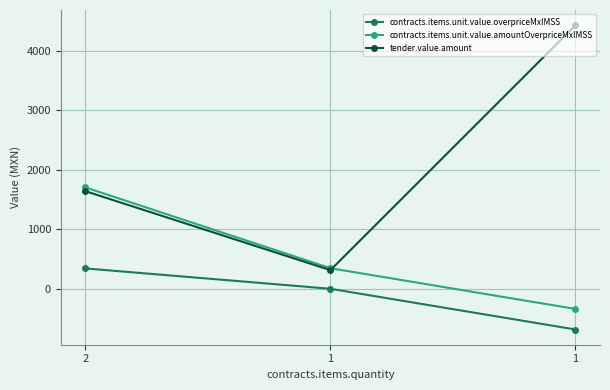

Rank the series by their average value, from highest to lowest.

tender.value.amount, contracts.items.unit.value.amountOverpriceMxIMSS, contracts.items.unit.value.overpriceMxIMSS